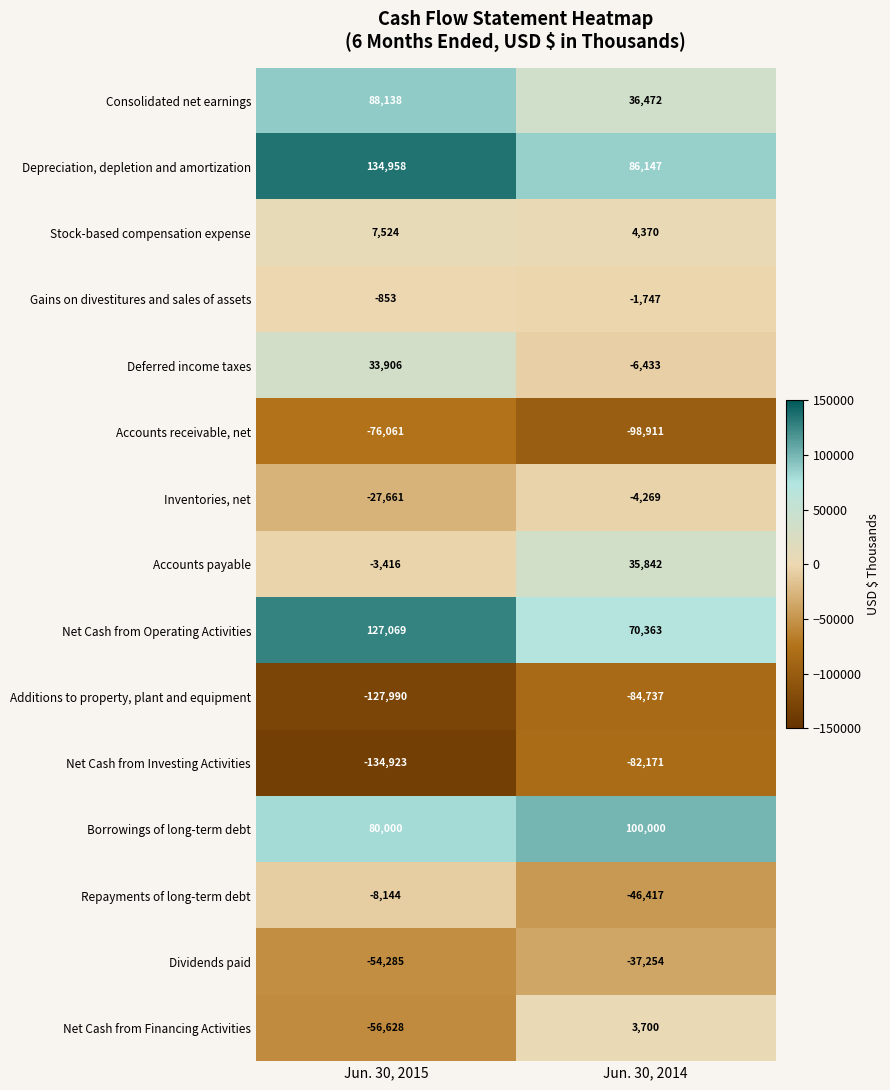

Rank the series by their maximum value, from lowest to highest.

Additions to property, plant and equipment, Net Cash from Investing Activities, Accounts receivable, net, Dividends paid, Repayments of long-term debt, Inventories, net, Gains on divestitures and sales of assets, Net Cash from Financing Activities, Stock-based compensation expense, Deferred income taxes, Accounts payable, Consolidated net earnings, Borrowings of long-term debt, Net Cash from Operating Activities, Depreciation, depletion and amortization